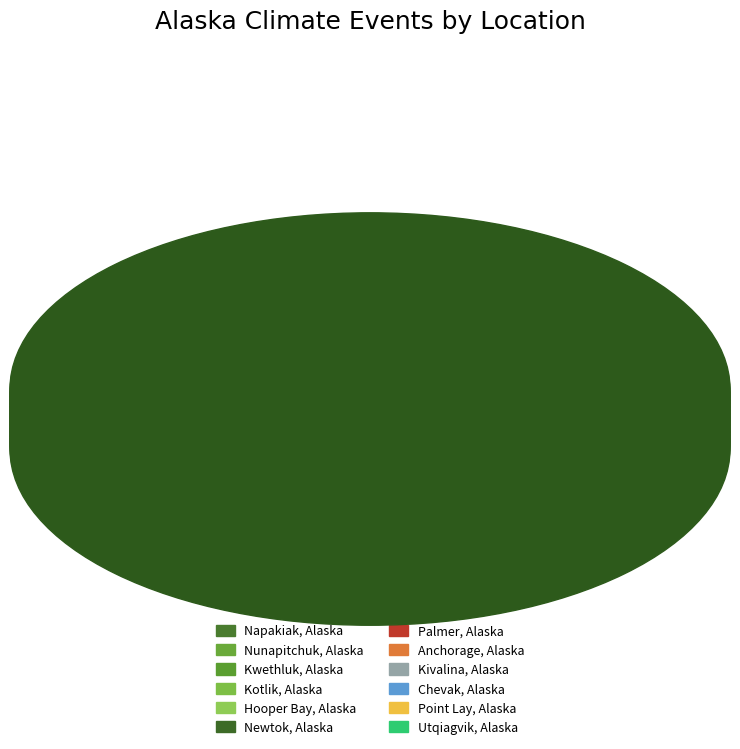

How many segments does this pie chart have?

12